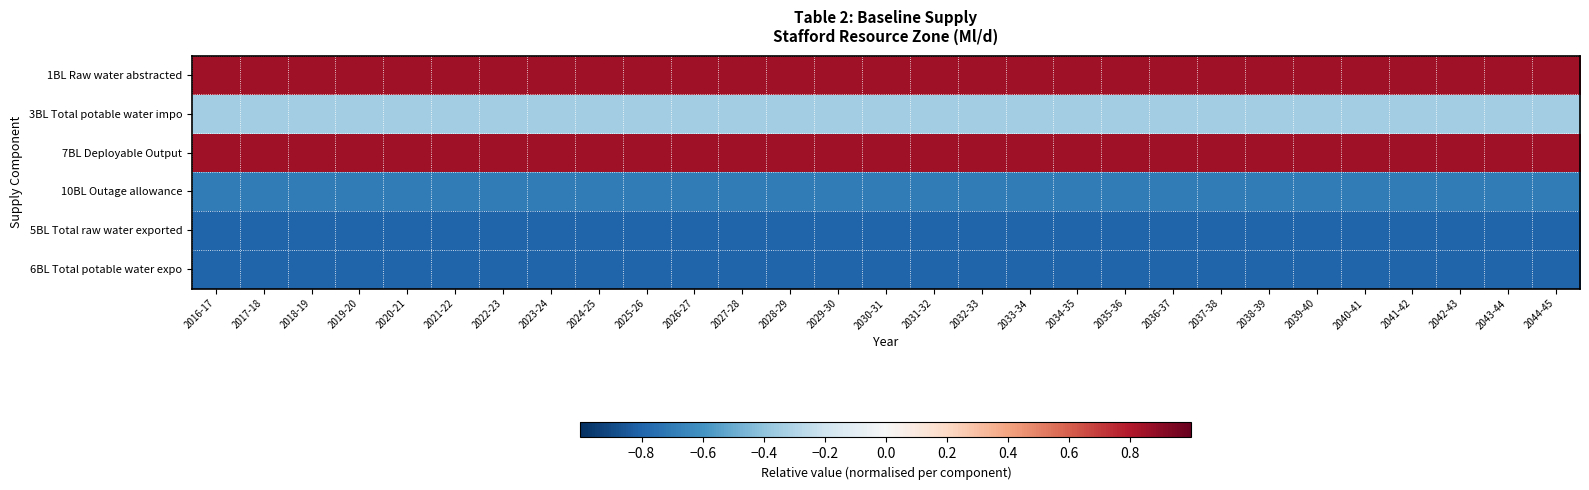

Reading left to right, extract all data points from this chart.

1BL Raw water abstracted: 2016-17=0.8	2017-18=0.8	2018-19=0.8	2019-20=0.8	2020-21=0.8	2021-22=0.8	2022-23=0.8	2023-24=0.8	2024-25=0.8	2025-26=0.8	2026-27=0.8	2027-28=0.8	2028-29=0.8	2029-30=0.8	2030-31=0.8	2031-32=0.8	2032-33=0.8	2033-34=0.8	2034-35=0.8	2035-36=0.8	2036-37=0.8	2037-38=0.8	2038-39=0.8	2039-40=0.8	2040-41=0.8	2041-42=0.8	2042-43=0.8	2043-44=0.8	2044-45=0.8
3BL Total potable water impo: 2016-17=-0.3	2017-18=-0.3	2018-19=-0.3	2019-20=-0.3	2020-21=-0.3	2021-22=-0.3	2022-23=-0.3	2023-24=-0.3	2024-25=-0.3	2025-26=-0.3	2026-27=-0.3	2027-28=-0.3	2028-29=-0.3	2029-30=-0.3	2030-31=-0.3	2031-32=-0.3	2032-33=-0.3	2033-34=-0.3	2034-35=-0.3	2035-36=-0.3	2036-37=-0.3	2037-38=-0.3	2038-39=-0.3	2039-40=-0.3	2040-41=-0.3	2041-42=-0.3	2042-43=-0.3	2043-44=-0.3	2044-45=-0.3
7BL Deployable Output: 2016-17=0.8	2017-18=0.8	2018-19=0.8	2019-20=0.8	2020-21=0.8	2021-22=0.8	2022-23=0.8	2023-24=0.8	2024-25=0.8	2025-26=0.8	2026-27=0.8	2027-28=0.8	2028-29=0.8	2029-30=0.8	2030-31=0.8	2031-32=0.8	2032-33=0.8	2033-34=0.8	2034-35=0.8	2035-36=0.8	2036-37=0.8	2037-38=0.8	2038-39=0.8	2039-40=0.8	2040-41=0.8	2041-42=0.8	2042-43=0.8	2043-44=0.8	2044-45=0.8
10BL Outage allowance: 2016-17=-0.7	2017-18=-0.7	2018-19=-0.7	2019-20=-0.7	2020-21=-0.7	2021-22=-0.7	2022-23=-0.7	2023-24=-0.7	2024-25=-0.7	2025-26=-0.7	2026-27=-0.7	2027-28=-0.7	2028-29=-0.7	2029-30=-0.7	2030-31=-0.7	2031-32=-0.7	2032-33=-0.7	2033-34=-0.7	2034-35=-0.7	2035-36=-0.7	2036-37=-0.7	2037-38=-0.7	2038-39=-0.7	2039-40=-0.7	2040-41=-0.7	2041-42=-0.7	2042-43=-0.7	2043-44=-0.7	2044-45=-0.7
5BL Total raw water exported: 2016-17=-0.8	2017-18=-0.8	2018-19=-0.8	2019-20=-0.8	2020-21=-0.8	2021-22=-0.8	2022-23=-0.8	2023-24=-0.8	2024-25=-0.8	2025-26=-0.8	2026-27=-0.8	2027-28=-0.8	2028-29=-0.8	2029-30=-0.8	2030-31=-0.8	2031-32=-0.8	2032-33=-0.8	2033-34=-0.8	2034-35=-0.8	2035-36=-0.8	2036-37=-0.8	2037-38=-0.8	2038-39=-0.8	2039-40=-0.8	2040-41=-0.8	2041-42=-0.8	2042-43=-0.8	2043-44=-0.8	2044-45=-0.8
6BL Total potable water expo: 2016-17=-0.8	2017-18=-0.8	2018-19=-0.8	2019-20=-0.8	2020-21=-0.8	2021-22=-0.8	2022-23=-0.8	2023-24=-0.8	2024-25=-0.8	2025-26=-0.8	2026-27=-0.8	2027-28=-0.8	2028-29=-0.8	2029-30=-0.8	2030-31=-0.8	2031-32=-0.8	2032-33=-0.8	2033-34=-0.8	2034-35=-0.8	2035-36=-0.8	2036-37=-0.8	2037-38=-0.8	2038-39=-0.8	2039-40=-0.8	2040-41=-0.8	2041-42=-0.8	2042-43=-0.8	2043-44=-0.8	2044-45=-0.8